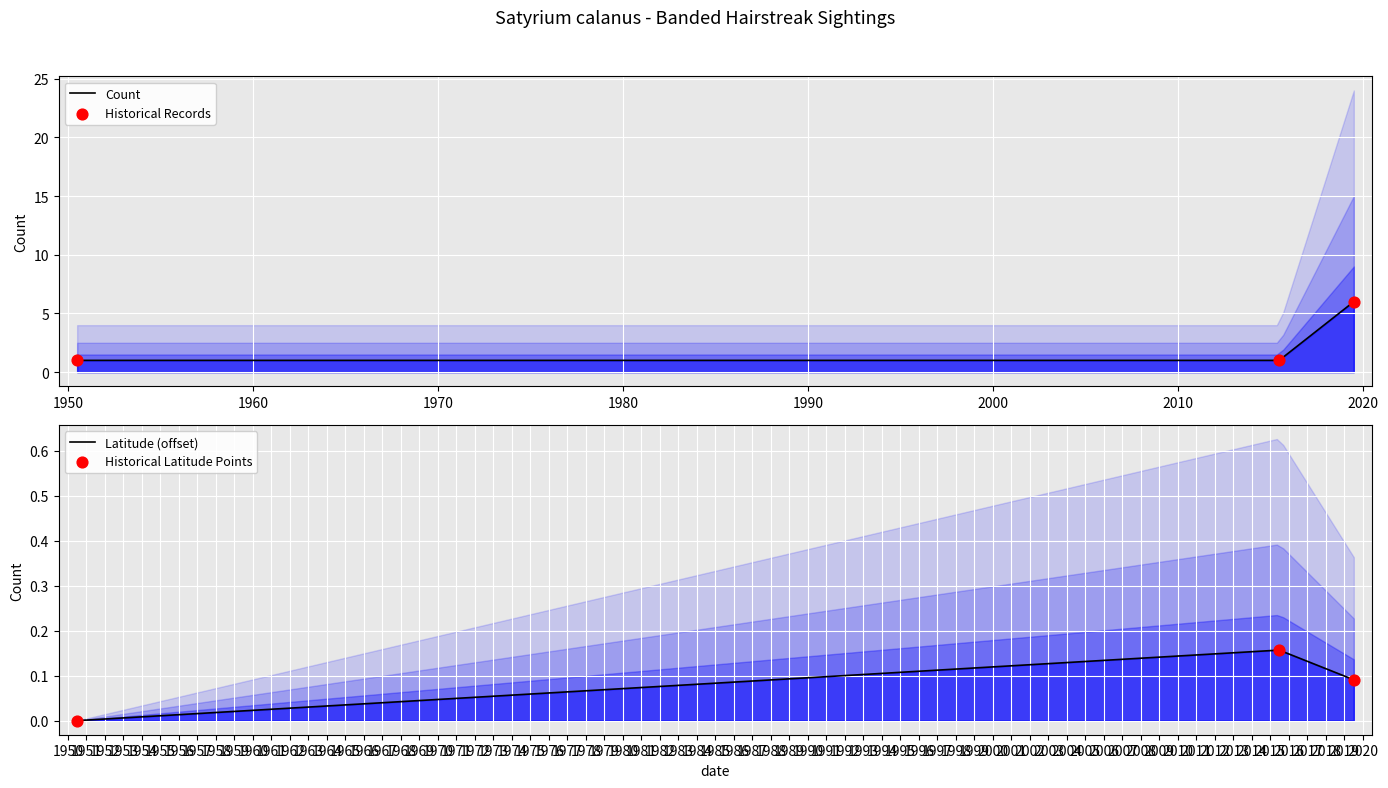

Which series contains the highest Y value?

Count